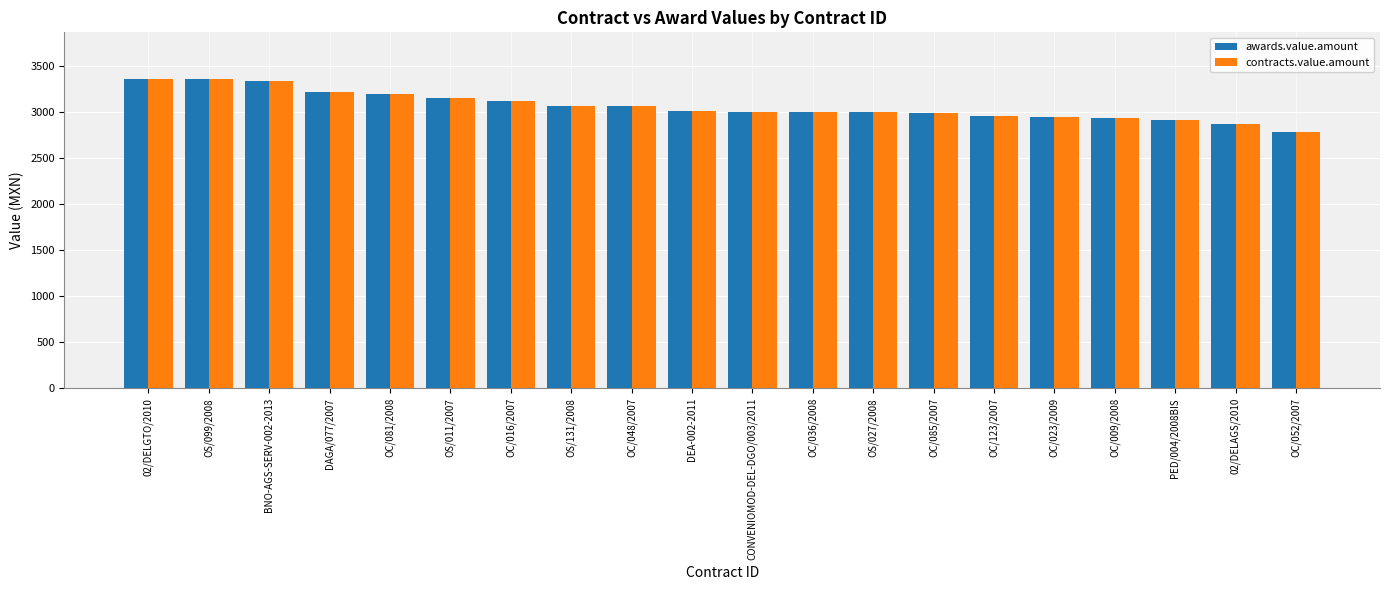

How many distinct data groups are displayed?

2